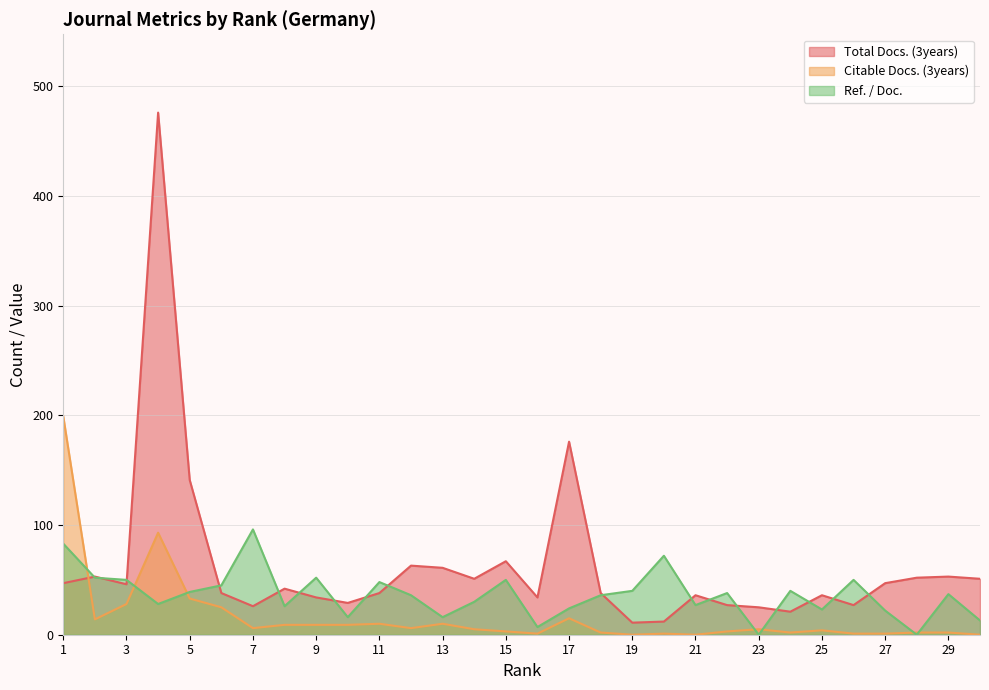

At which label is Ref. / Doc. closest to 48?

11